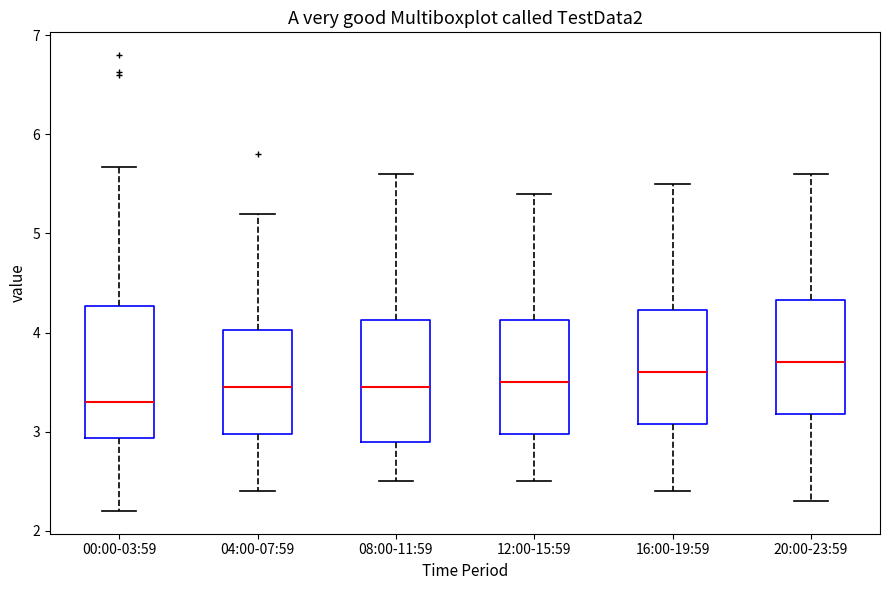

Which box is the tallest, from its lower edge to its upper edge?

00:00-03:59